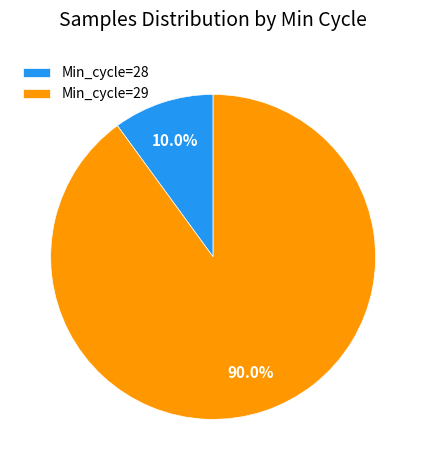

Which has a higher value, Min_cycle=29 or Min_cycle=28?

Min_cycle=29